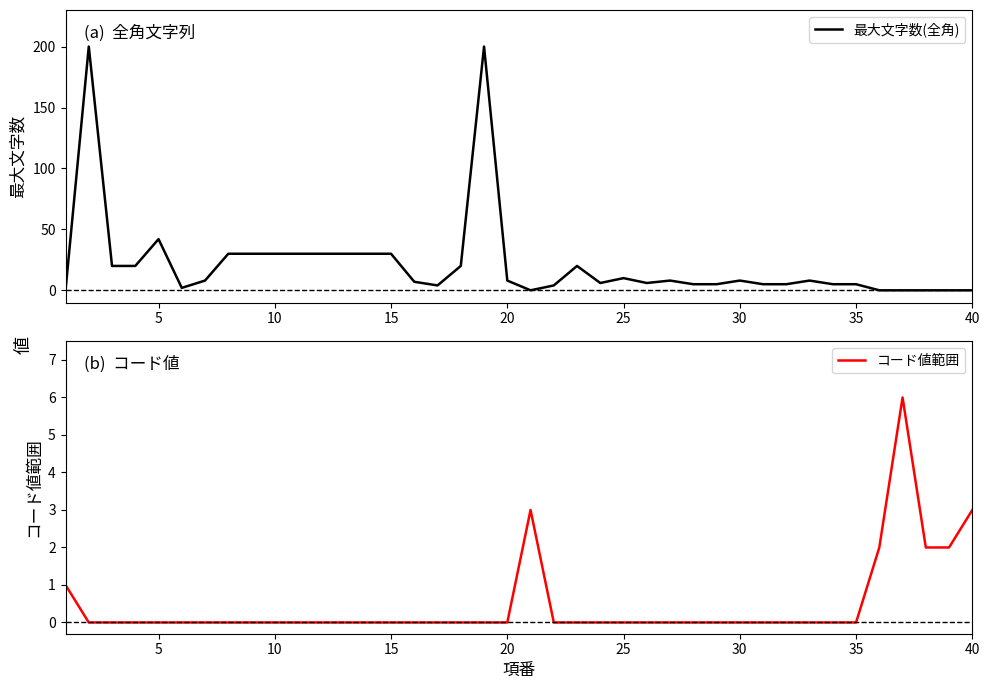

True or false: 最大文字数(全角) has a value of 45 at 15.

False